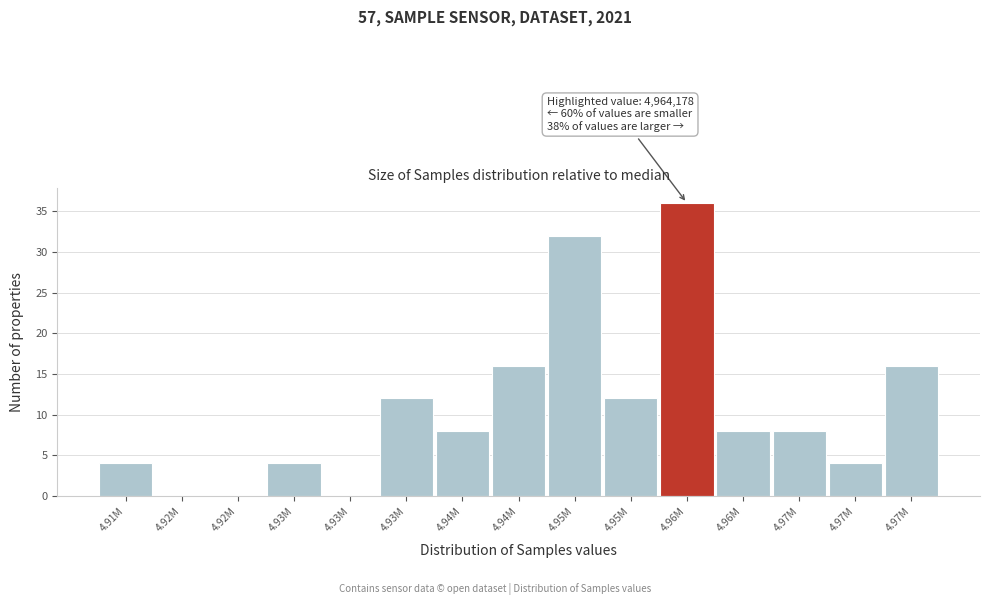

How many series are shown in this chart?

1